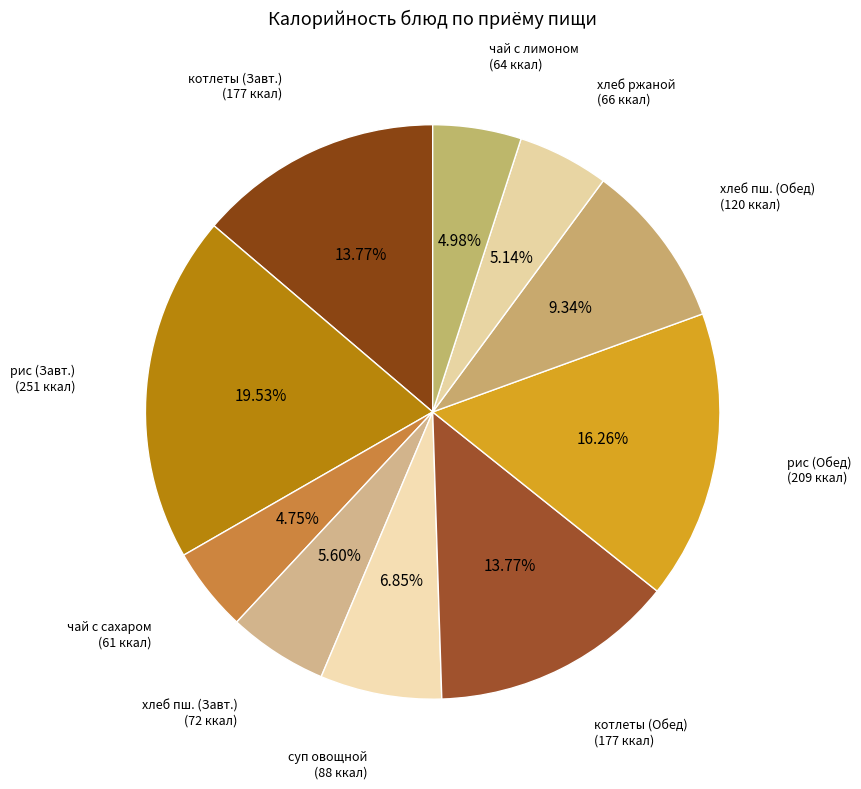

How many segments does this pie chart have?

10